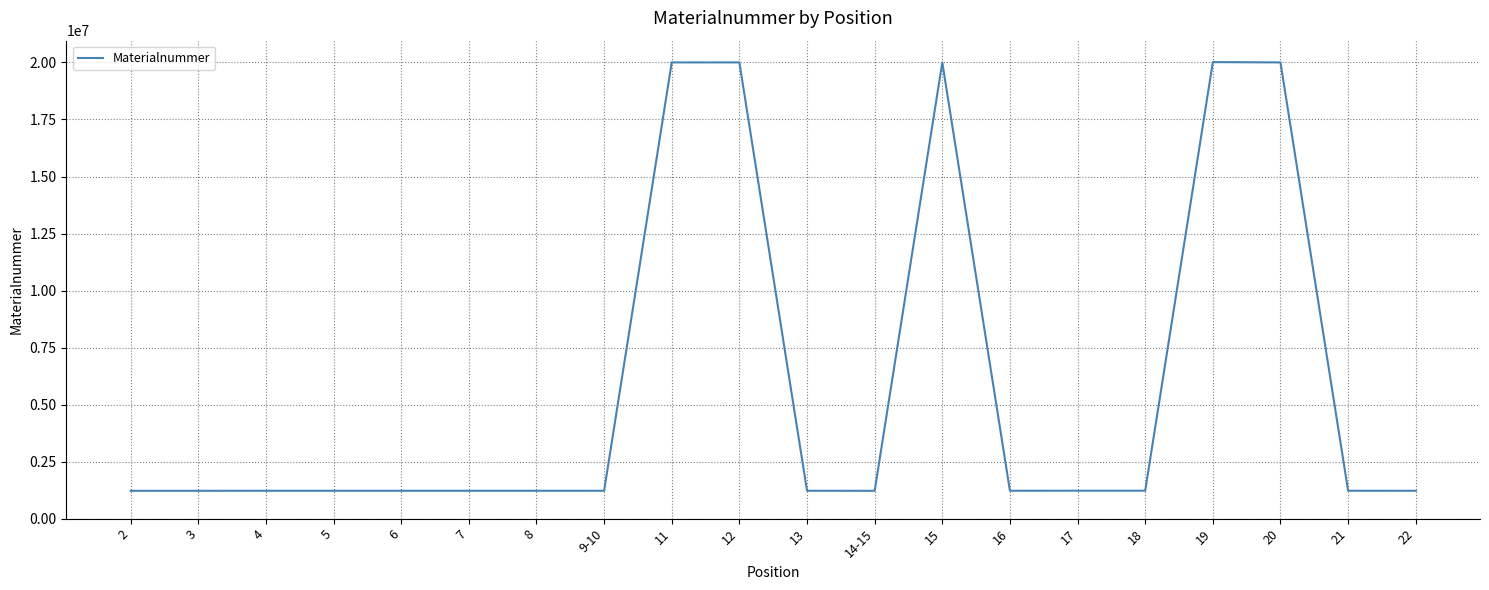

The value at 2 is 1220316. True or false?

True